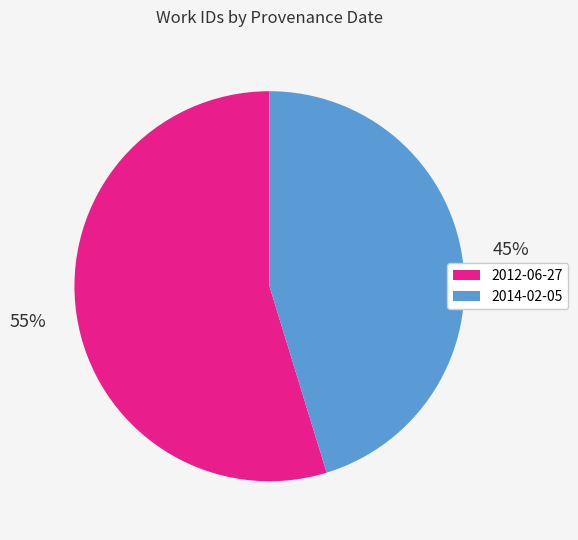

To the nearest percent, what is the average slice percentage?

50%